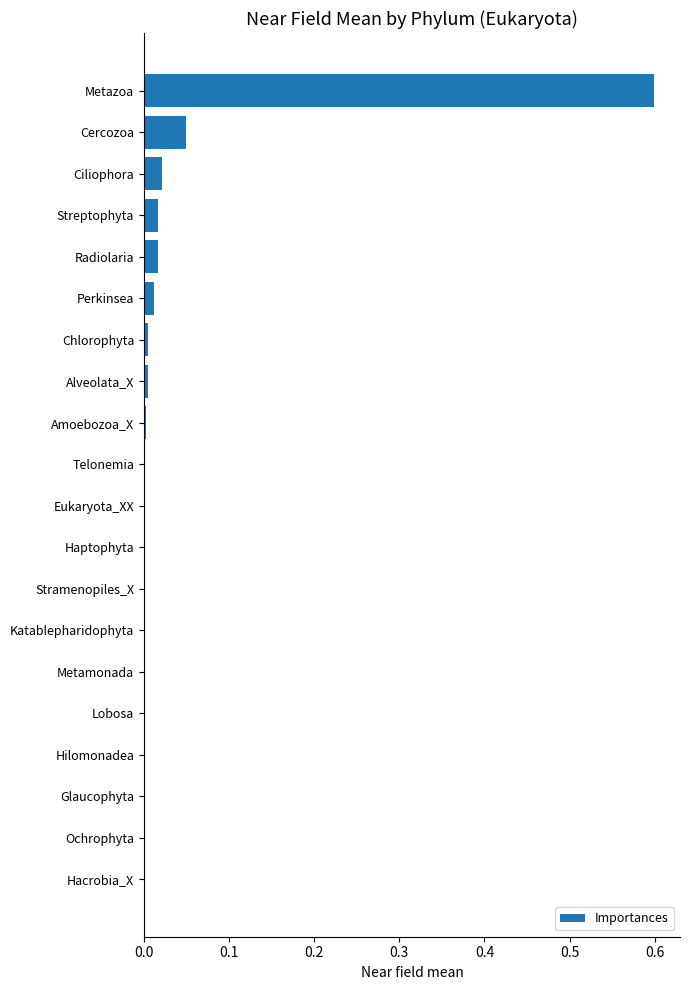

What is the maximum value shown in the chart?

0.6